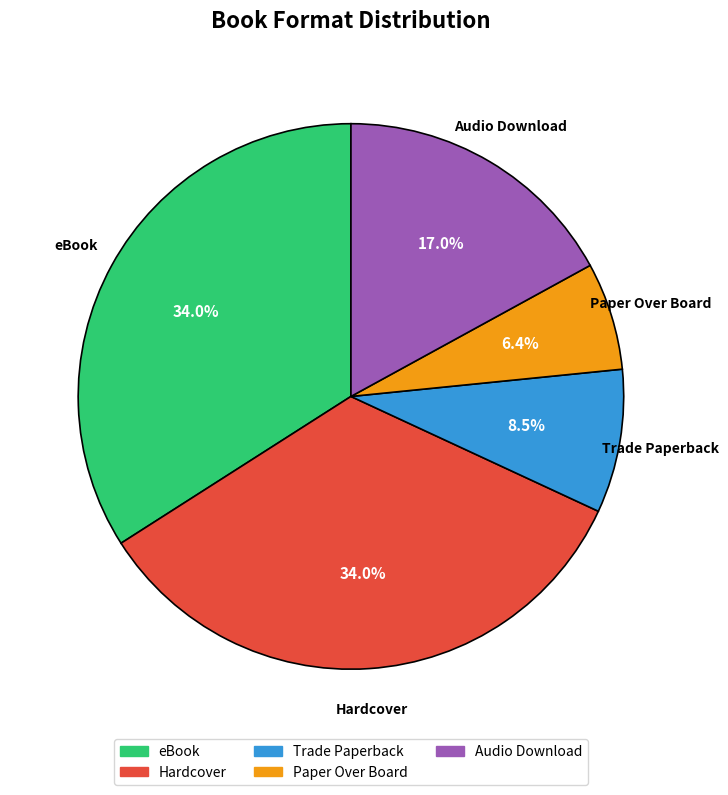

How many slices are in this pie chart?

5